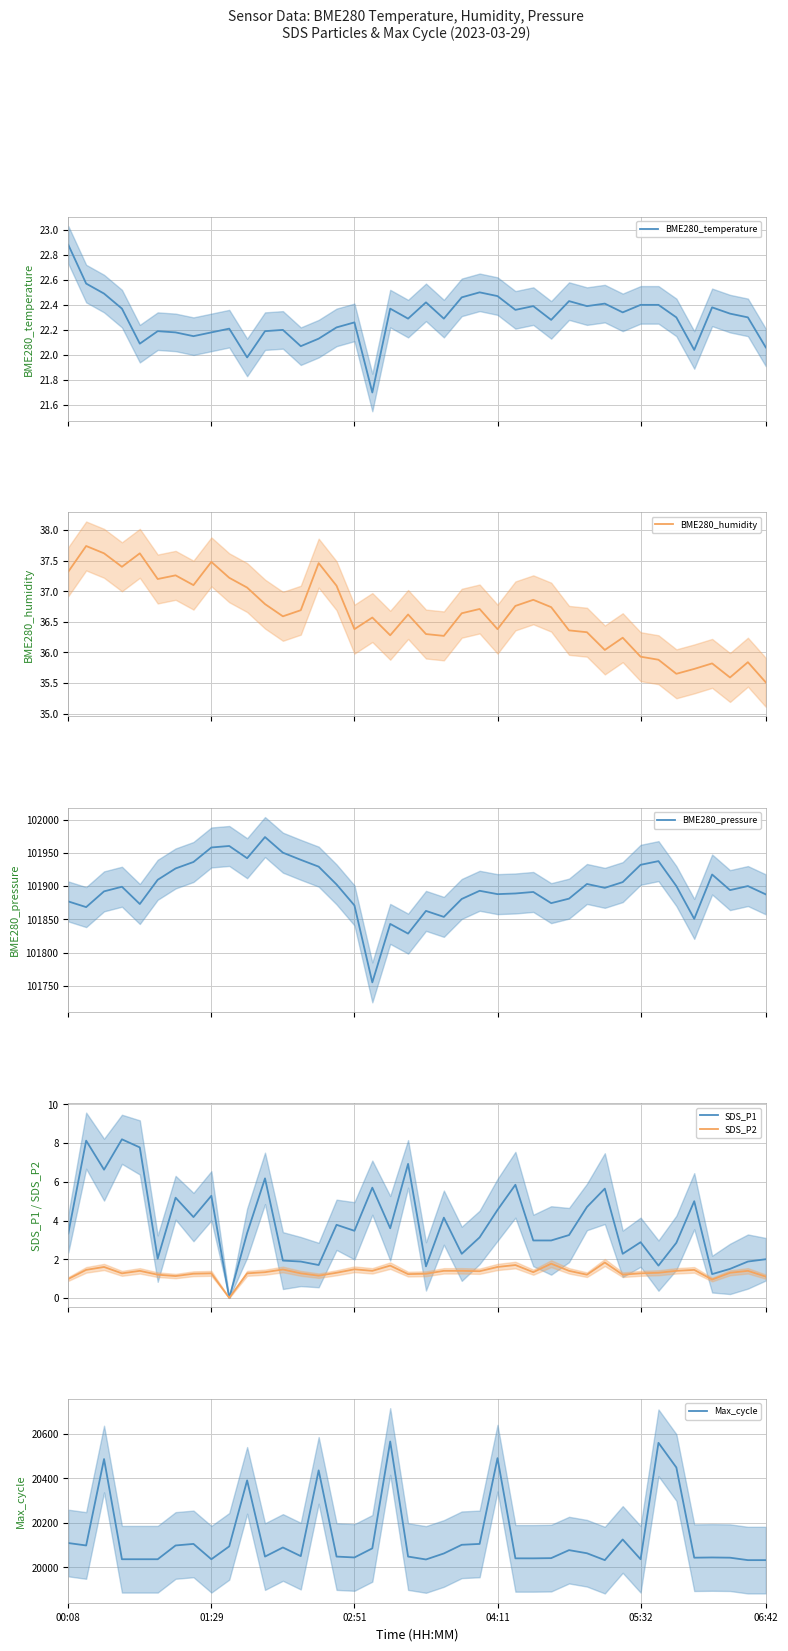

Which series changed the most between 27 and 35?

BME280_pressure